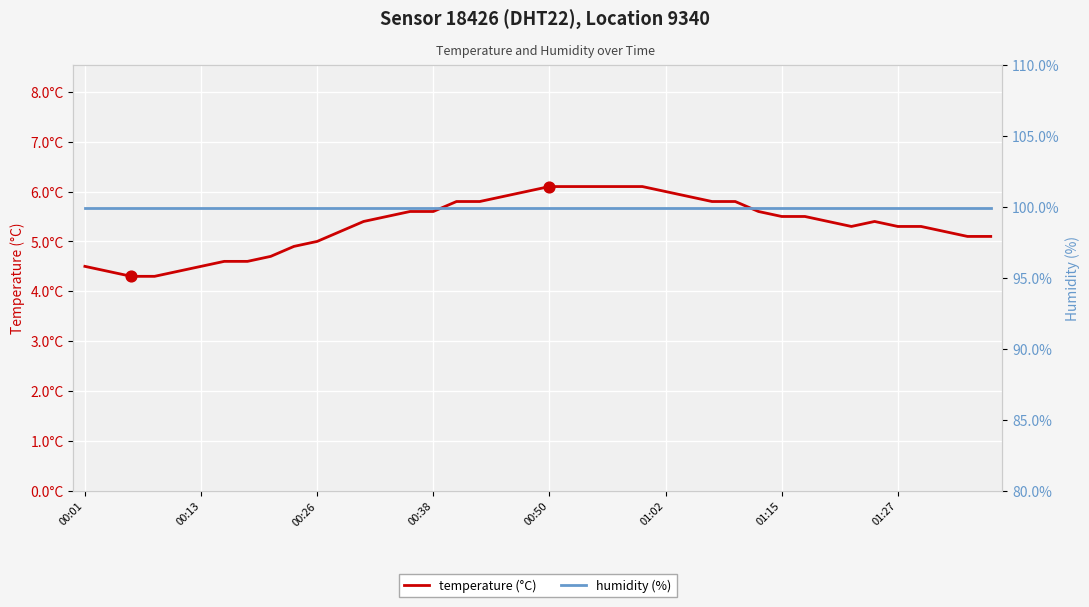

Which series reaches the maximum Y coordinate?

humidity (%)